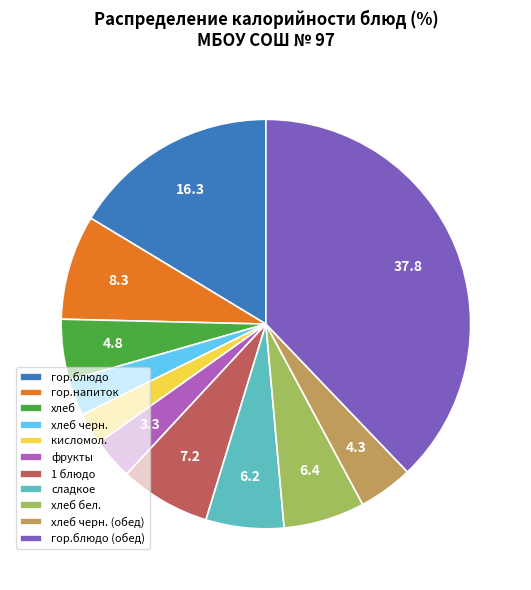

Does хлеб черн. (обед) account for over 50% of the chart?

No